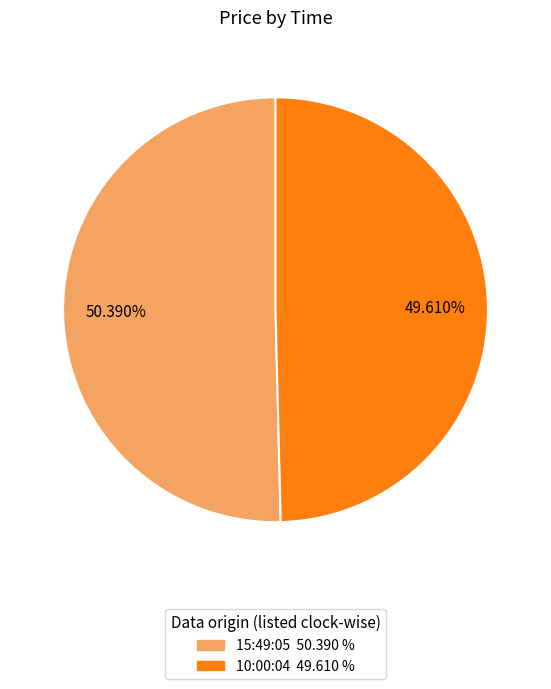

Is 15:49:05 the majority of the pie?

Yes